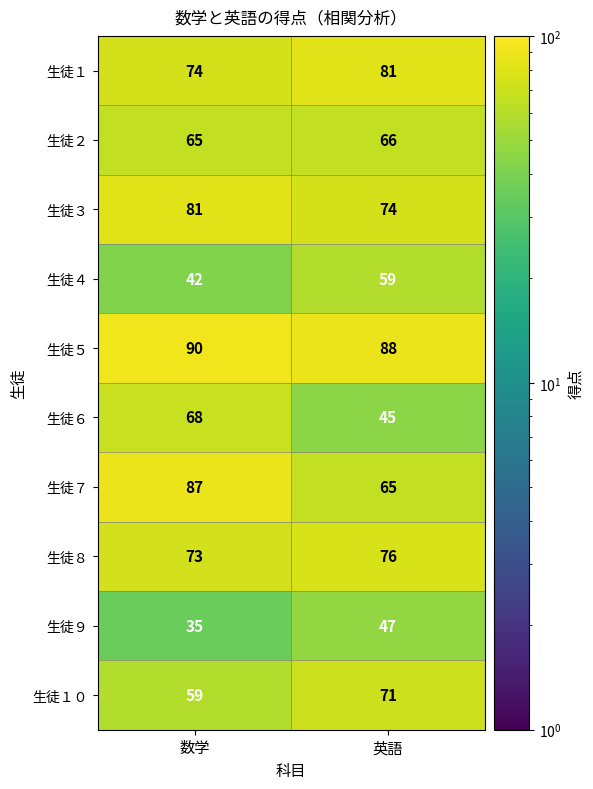

Reading right to left, transcribe all the data shown in this chart.

生徒１: 81	74
生徒２: 66	65
生徒３: 74	81
生徒４: 59	42
生徒５: 88	90
生徒６: 45	68
生徒７: 65	87
生徒８: 76	73
生徒９: 47	35
生徒１０: 71	59